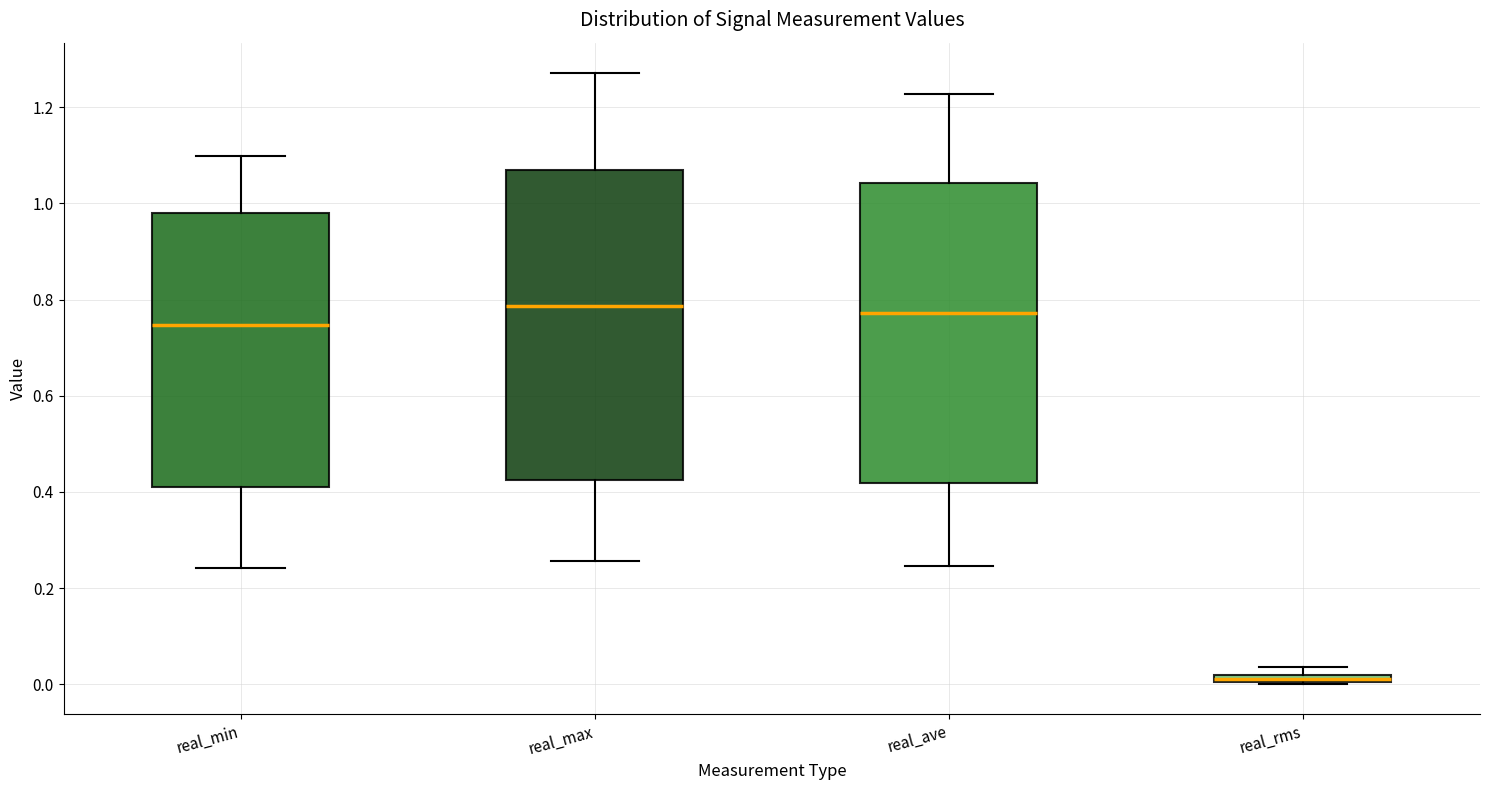

Where is the upper edge of the box for real_min on the y-axis? The values are not printed on the chart, so give them approximately, as read against the axis.

0.98